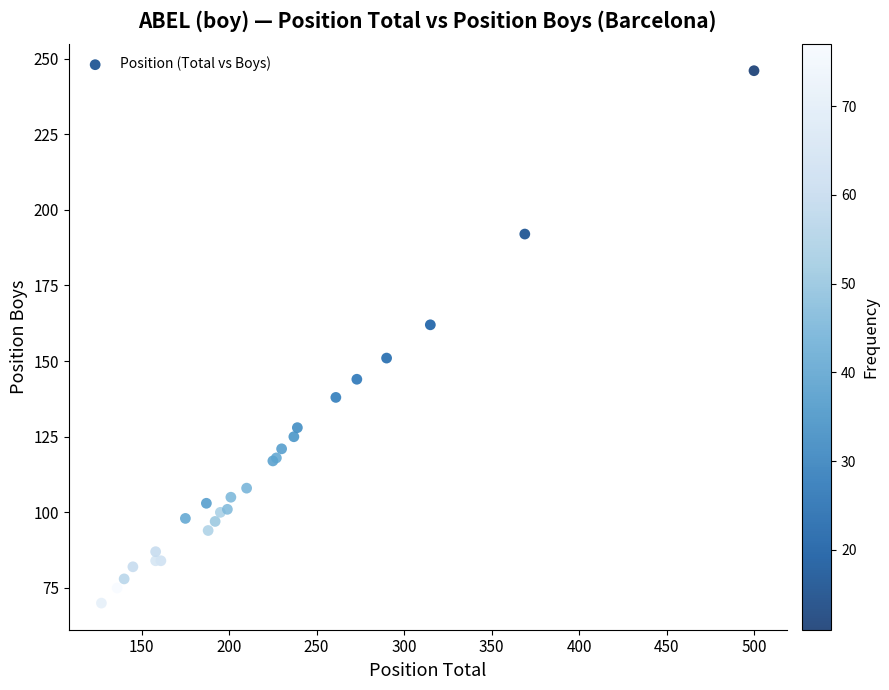

What Y value in the scatter plot is closest to 158?

162